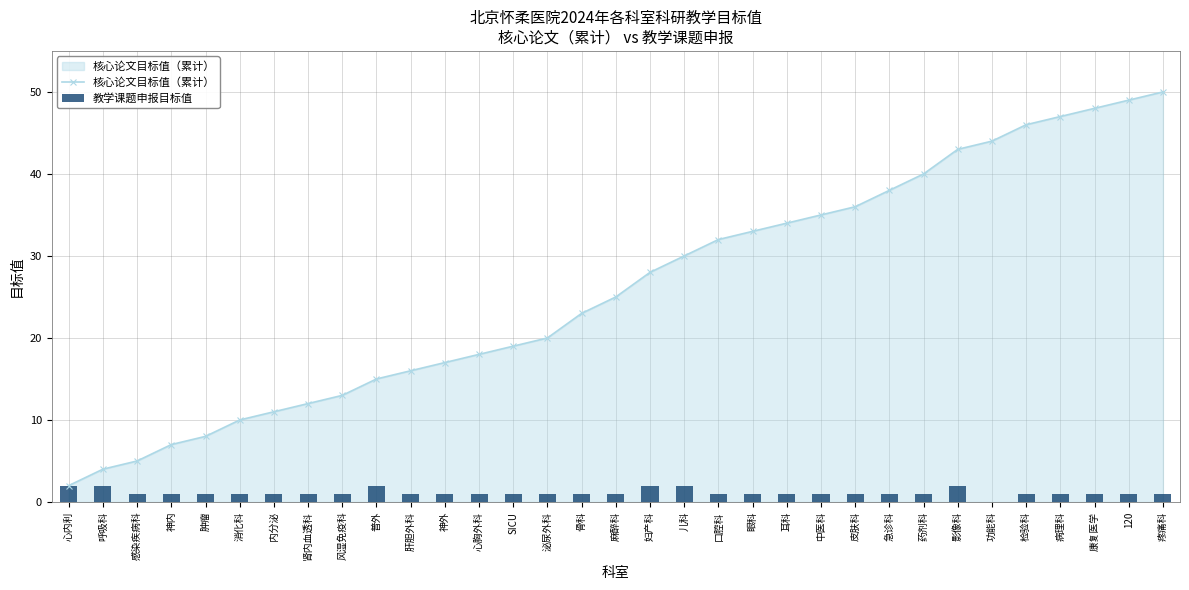

List the series in order of their peak value, highest first.

核心论文目标值（累计）, 教学课题申报目标值